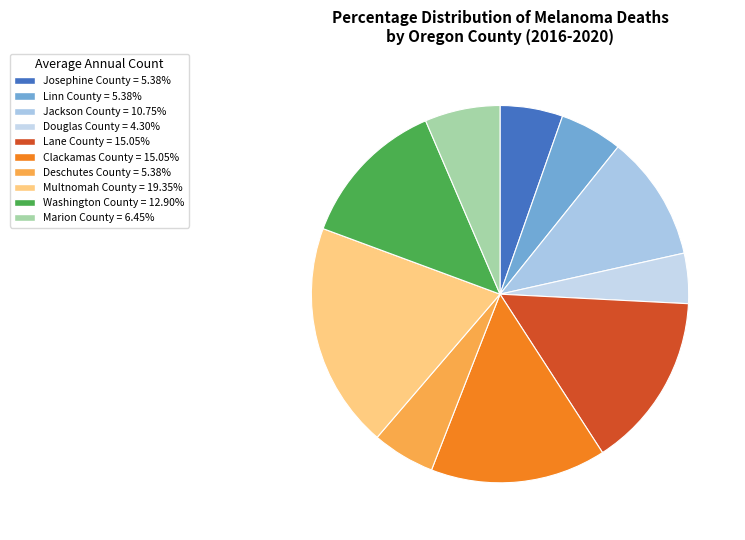

To the nearest percent, what is the combined percentage of Linn County and Josephine County?

11%